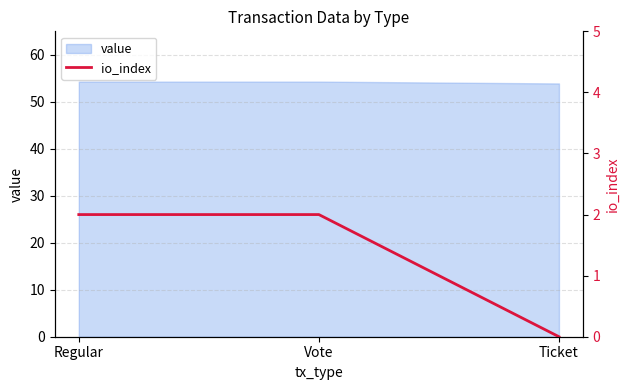

Count the values in the range 0 to 2.

3